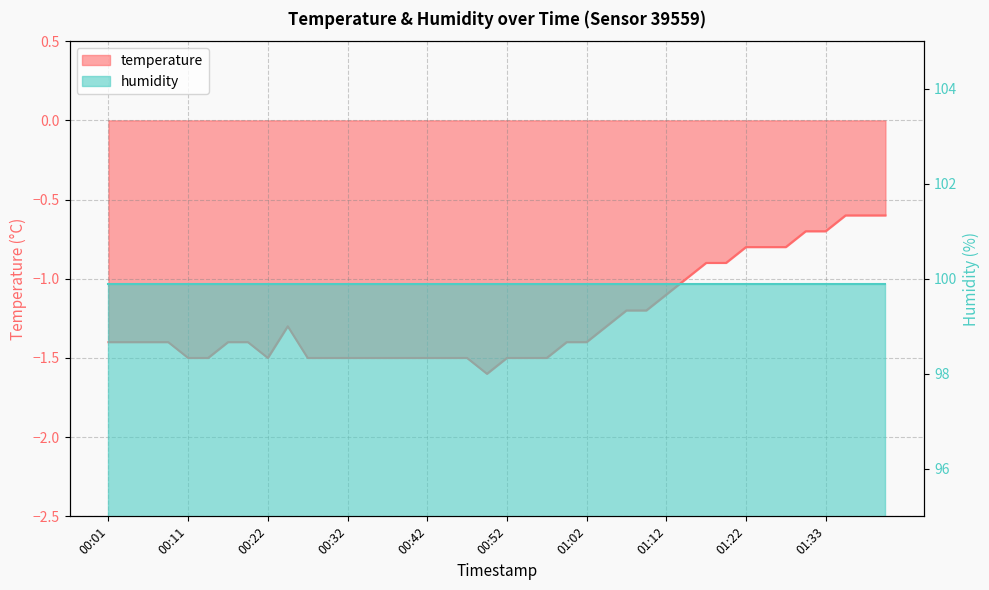

What is the sum of the values at 01:33 and 00:09?

-2.1